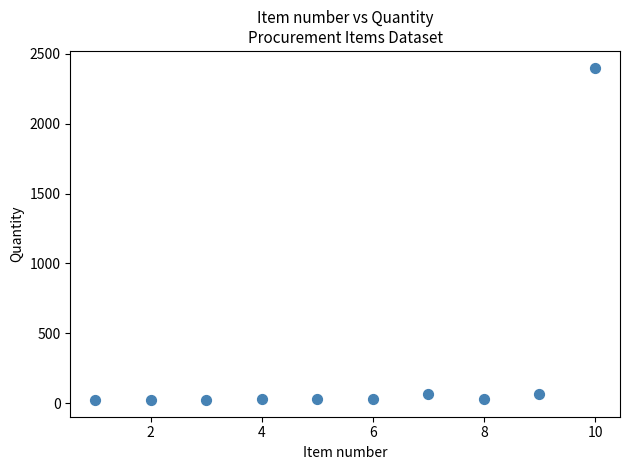

What is the average X value?

6